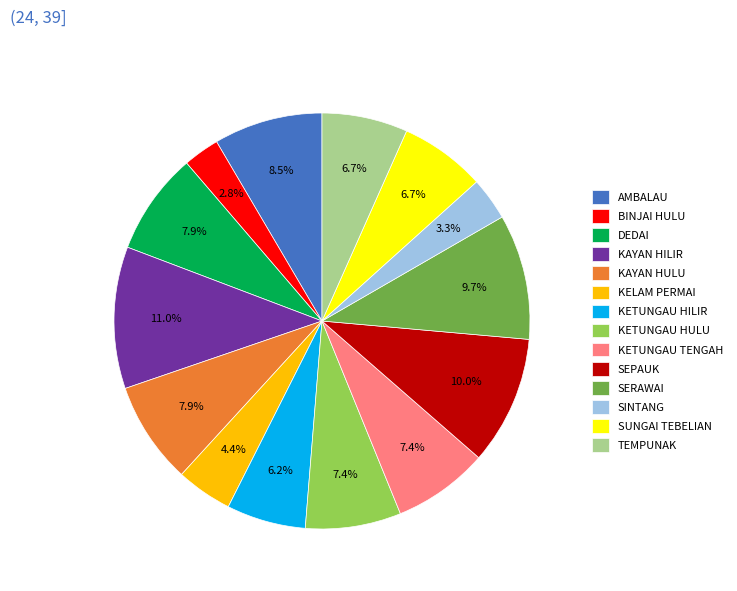

What percentage is NOT represented by SUNGAI TEBELIAN?

93.3%